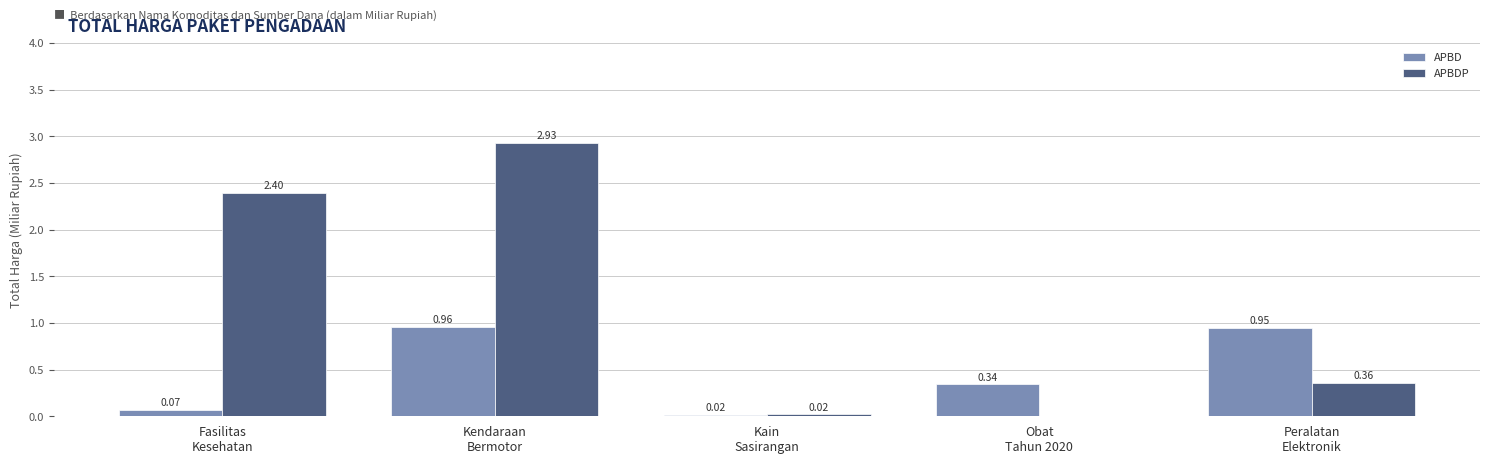

Which series has the largest total across all categories?

APBDP